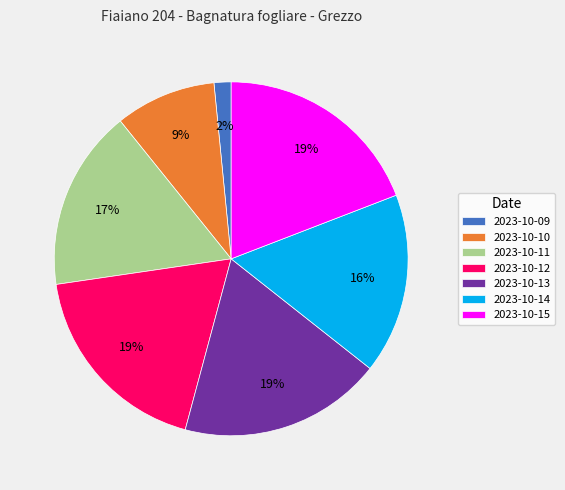

To the nearest percent, what is the average slice percentage?

14%